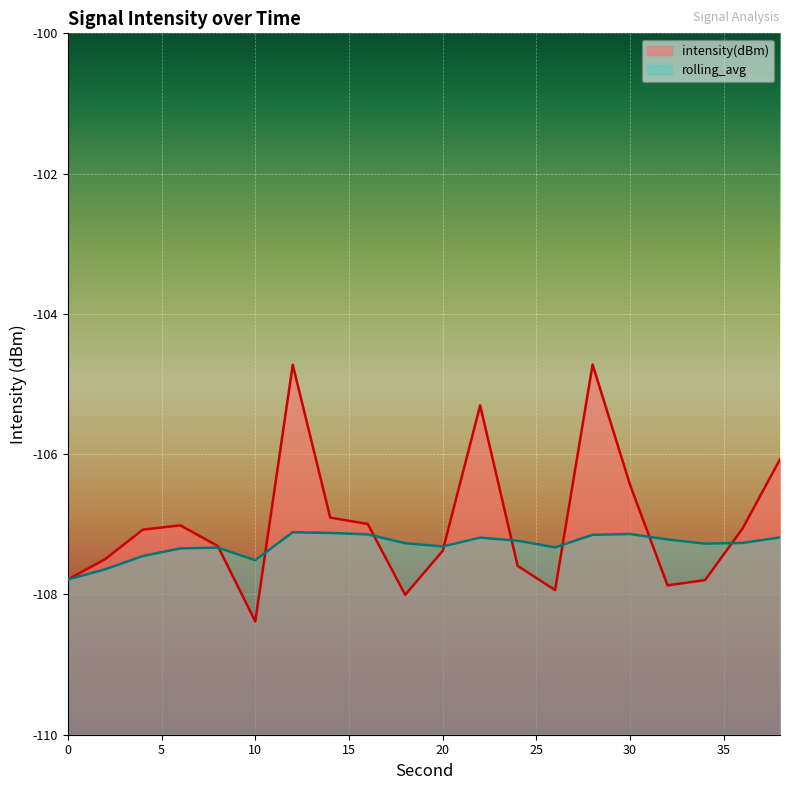

The value of rolling_avg at 34 is -192.6. True or false?

False